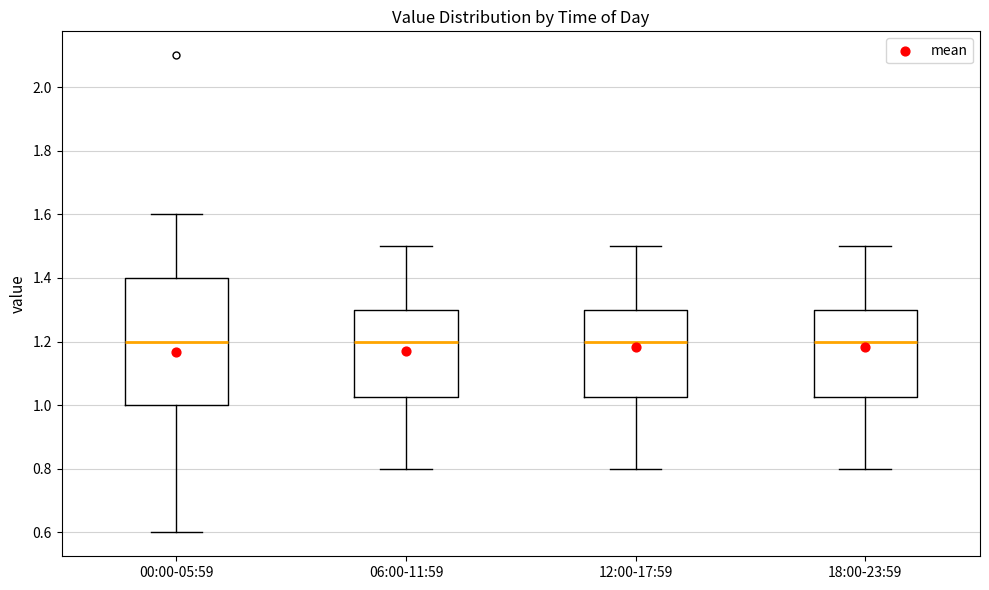

Reading left to right, transcribe this box plot: for each box, give where its median line is, the range the box spans, and where its two whiskers end, as read against the y-axis. The values are not printed on the chart, so give them approximately, as read against the axis.

00:00-05:59: median 1.20, box 1.00 to 1.40, whiskers 0.60 to 1.60
06:00-11:59: median 1.20, box 1.02 to 1.30, whiskers 0.80 to 1.50
12:00-17:59: median 1.20, box 1.02 to 1.30, whiskers 0.80 to 1.50
18:00-23:59: median 1.20, box 1.02 to 1.30, whiskers 0.80 to 1.50